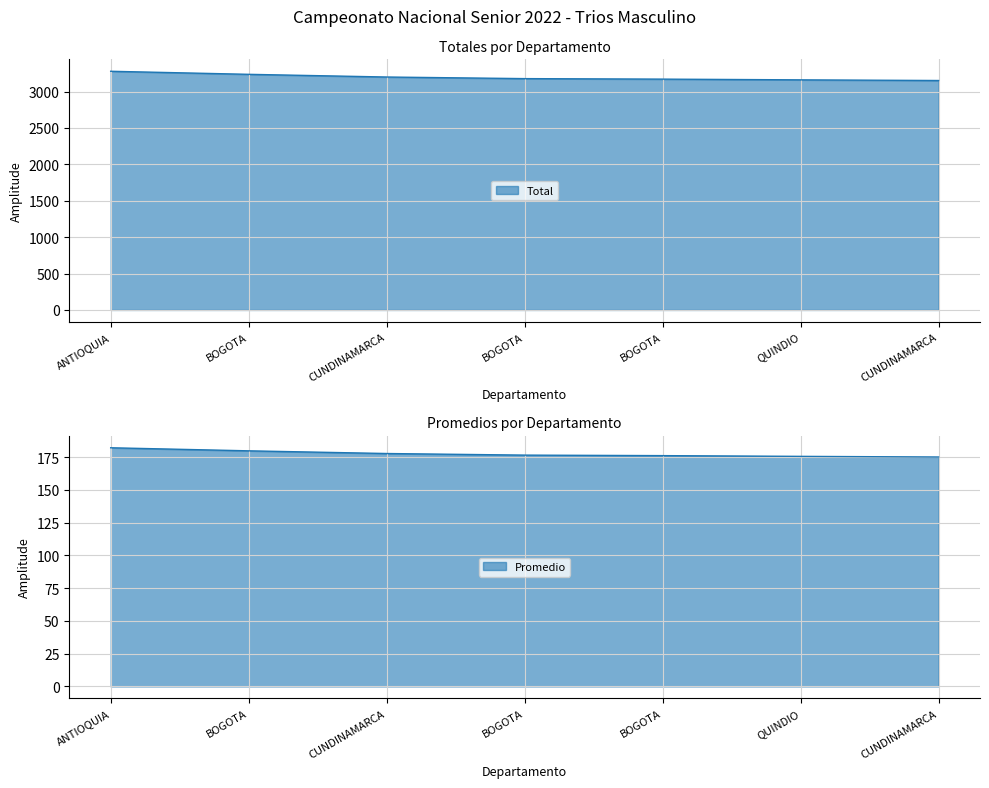

Is it true that L1 equals 160.3 at ANTIOQUIA?

False